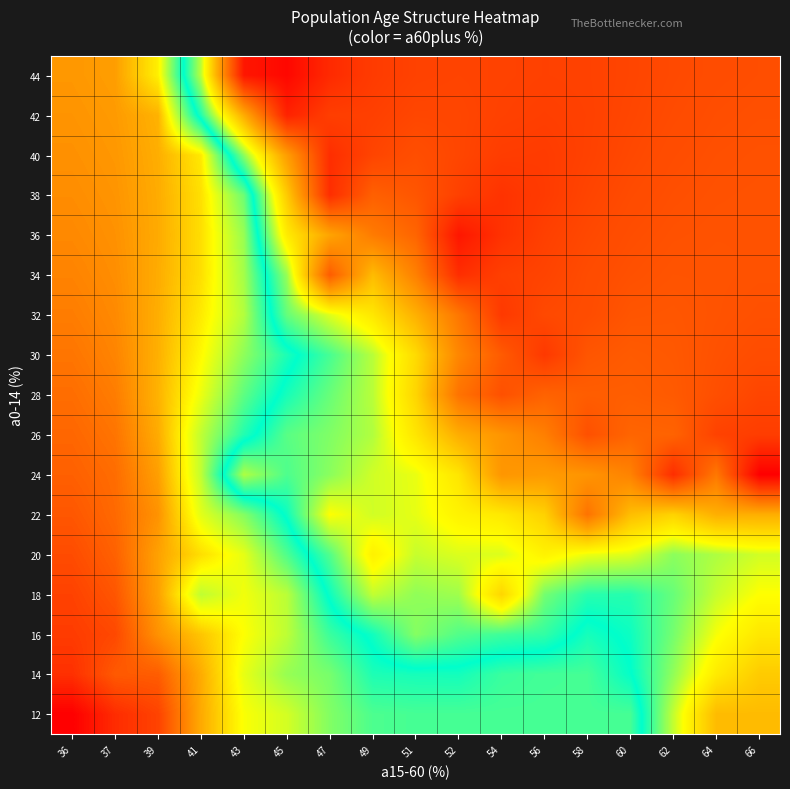

Reading left to right, what are all the values shown in this chart?

12: 36=49.0	37=47.5	39=46.8	41=43.4	43=40.5	45=39.5	47=37.5	49=36.2	51=36.0	52=36.0	54=36.0	56=36.0	58=36.0	60=36.0	62=29.5	64=23.0	66=23.0
14: 36=47.4	37=46.0	39=45.9	41=43.3	43=40.0	45=38.0	47=37.2	49=35.0	51=34.8	52=34.8	54=35.7	56=35.9	58=36.0	60=34.4	62=30.7	64=26.6	66=24.2
16: 36=47.0	37=46.6	39=44.2	41=42.5	43=40.6	45=38.9	47=35.7	49=33.9	51=31.0	52=32.3	54=32.7	56=33.1	58=34.8	60=34.0	62=31.4	64=28.2	66=26.3
18: 36=46.8	37=46.1	39=43.7	41=39.0	43=40.2	45=38.9	47=34.0	49=29.5	51=30.7	52=30.3	54=25.0	56=31.4	58=33.3	60=33.4	62=31.7	64=29.4	66=28.0
20: 36=46.5	37=45.8	39=43.6	41=41.6	43=39.9	45=36.2	47=32.3	49=27.0	51=29.4	52=28.9	54=28.9	56=27.1	58=28.4	60=28.8	62=30.8	64=30.0	66=29.1
22: 36=46.1	37=45.5	39=44.1	41=39.9	43=37.5	45=34.0	47=28.0	49=29.2	51=28.6	52=27.2	54=26.4	56=24.6	58=17.0	60=23.2	62=24.8	64=22.1	66=22.1
24: 36=45.8	37=45.4	39=43.7	41=39.0	43=30.0	45=32.4	47=30.9	49=29.2	51=28.5	52=26.1	54=20.0	56=20.4	58=19.9	60=18.3	62=11.0	64=17.4	66=7.0
26: 36=45.6	37=45.1	39=43.3	41=39.0	43=35.1	45=32.1	47=31.1	49=29.9	51=26.1	52=22.0	54=19.9	56=18.0	58=14.0	60=15.8	62=15.6	64=12.8	66=12.4
28: 36=45.4	37=44.8	39=43.1	41=40.1	43=36.6	45=33.7	47=31.7	49=29.7	51=25.0	52=17.0	54=14.0	56=15.6	58=15.1	60=15.1	62=14.8	64=13.9	66=13.0
30: 36=45.1	37=44.6	39=43.2	41=40.7	43=37.8	45=35.0	47=32.5	49=29.7	51=25.4	52=18.7	54=14.9	56=12.0	58=14.4	60=14.9	62=14.7	64=14.1	66=13.7
32: 36=44.8	37=44.4	39=43.2	41=41.2	43=38.7	45=31.8	47=28.8	49=26.3	51=22.2	52=17.4	54=12.0	56=13.3	58=13.7	60=14.4	62=14.5	64=14.2	66=14.0
34: 36=44.6	37=44.3	39=43.3	41=41.6	43=38.3	45=30.5	47=15.0	49=23.1	51=18.2	52=11.0	54=12.5	56=12.9	58=13.6	60=14.0	62=14.3	64=14.3	66=14.2
36: 36=44.5	37=44.2	39=43.3	41=41.6	43=38.0	45=26.6	47=21.2	49=17.7	51=15.8	52=9.0	54=11.4	56=12.6	58=13.3	60=13.8	62=14.1	64=14.2	66=14.2
38: 36=44.3	37=44.1	39=43.3	41=41.6	43=37.0	45=24.1	47=11.0	49=15.3	51=14.5	52=12.6	54=11.4	56=12.2	58=13.0	60=13.5	62=13.9	64=14.1	66=14.2
40: 36=44.2	37=44.0	39=43.2	41=41.3	43=30.8	45=20.6	47=11.0	49=12.9	51=13.8	52=13.1	54=12.3	56=12.2	58=12.7	60=13.3	62=13.7	64=14.0	66=14.1
42: 36=44.1	37=43.9	39=43.1	41=33.5	43=21.8	45=10.0	47=12.5	49=12.6	51=13.1	52=13.1	54=12.7	56=12.5	58=12.7	60=13.1	62=13.5	64=13.8	66=14.0
44: 36=44.0	37=43.8	39=41.0	41=29.7	43=9.0	45=7.7	47=10.7	49=12.2	51=12.7	52=12.9	54=12.8	56=12.7	58=12.7	60=13.0	62=13.4	64=13.7	66=13.8